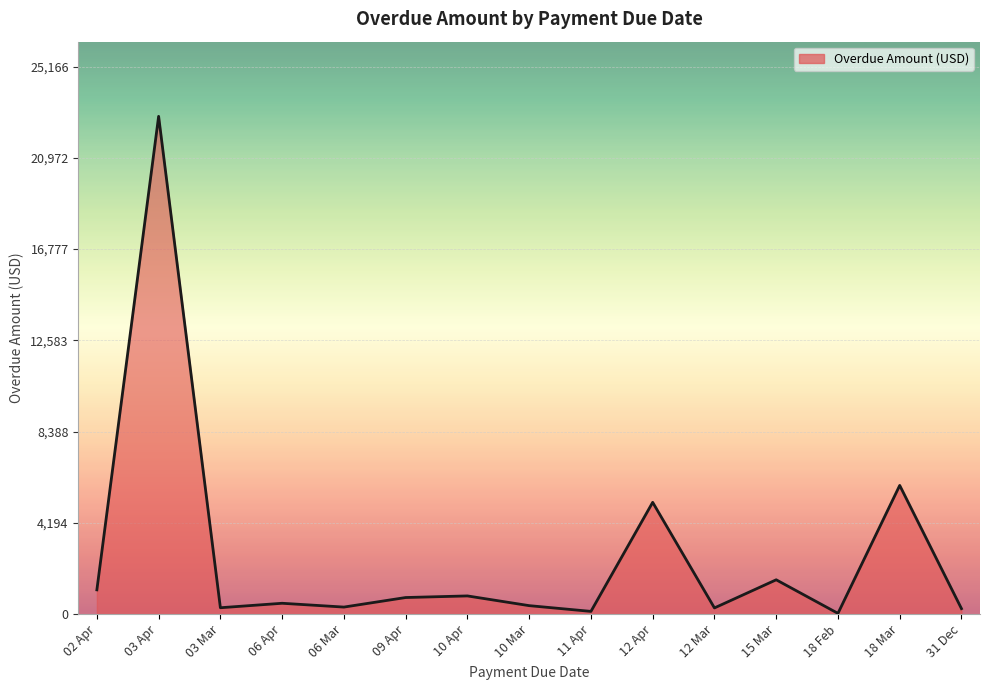

The value at 12 Apr is 8657.0. True or false?

False